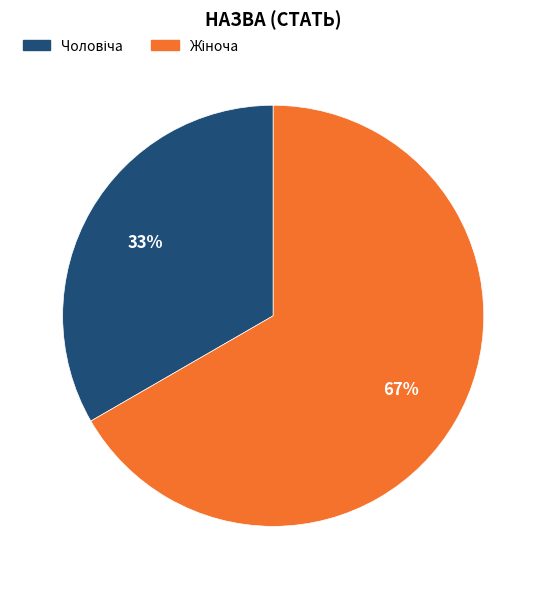

To the nearest percent, what is the average slice percentage?

50%